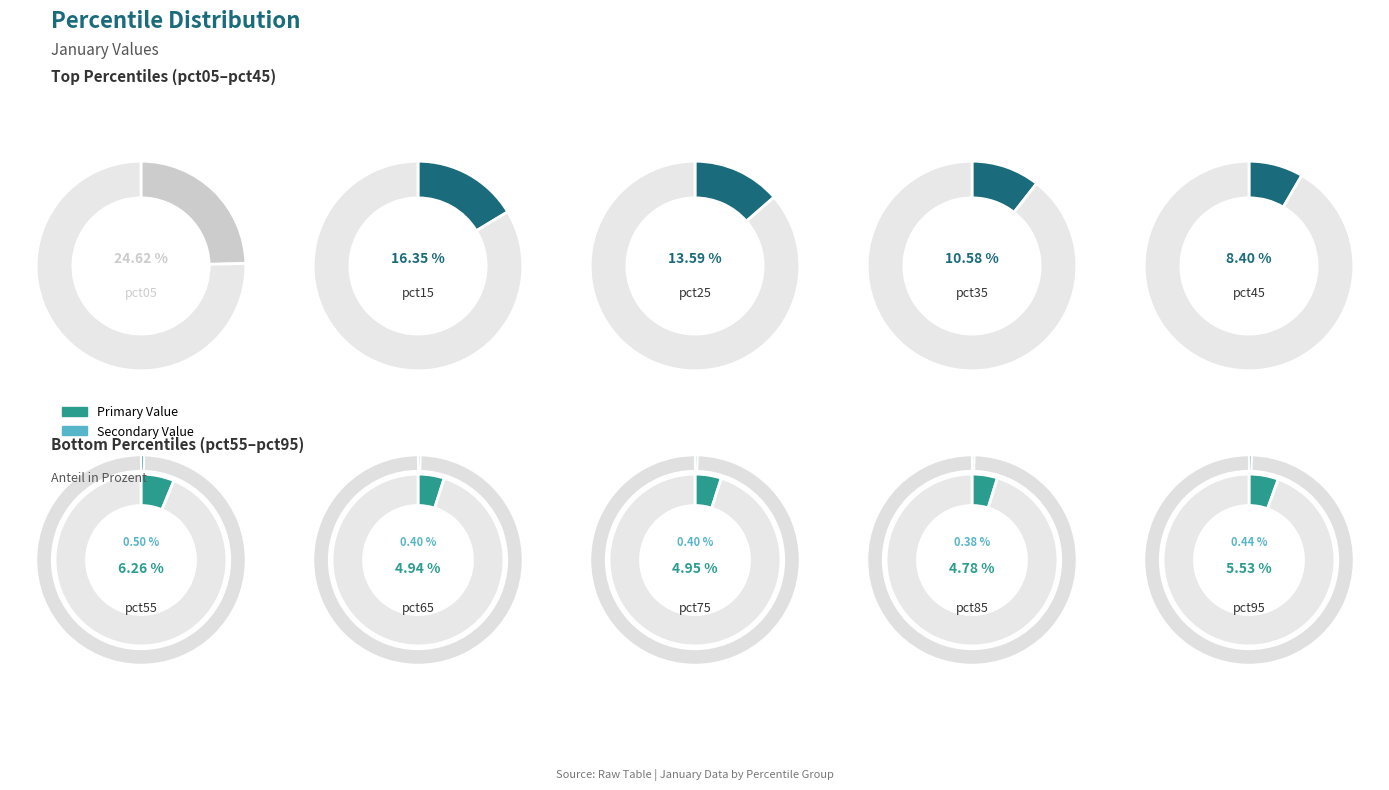

To the nearest percent, what portion does pct05 represent?

25%